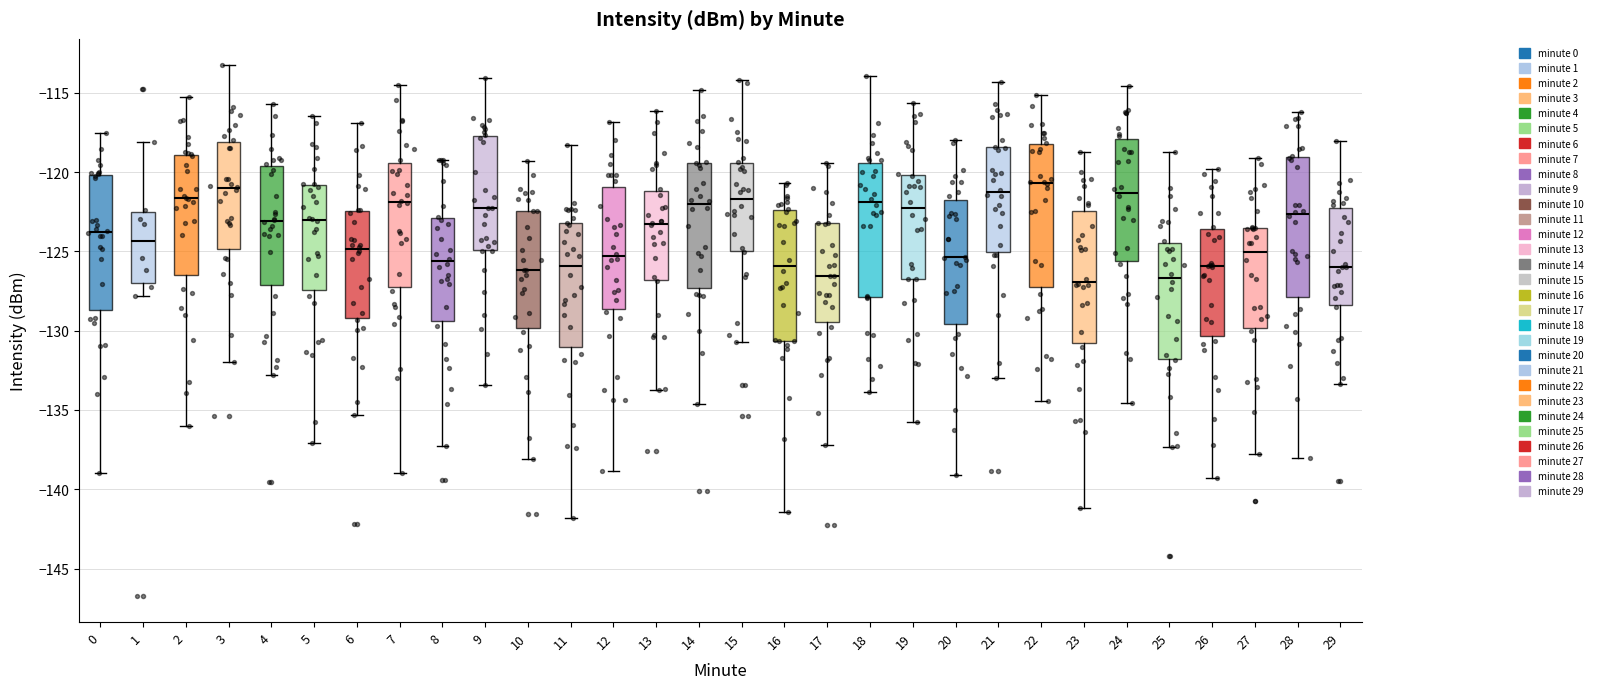

Reading left to right, transcribe this box plot: for each box, give where its median line is, the range the box spans, and where its two whiskers end, as read against the y-axis. The values are not printed on the chart, so give them approximately, as read against the axis.

0: median -124.0, box -128.5 to -120.0, whiskers -139.0 to -117.5
1: median -124.5, box -127.0 to -122.5, whiskers -128.0 to -118.0
2: median -121.5, box -126.5 to -119.0, whiskers -136.0 to -115.5
3: median -121.0, box -125.0 to -118.0, whiskers -132.0 to -113.5
4: median -123.0, box -127.0 to -119.5, whiskers -133.0 to -115.5
5: median -123.0, box -127.5 to -121.0, whiskers -137.0 to -116.5
6: median -125.0, box -129.0 to -122.5, whiskers -135.5 to -117.0
7: median -122.0, box -127.0 to -119.5, whiskers -139.0 to -114.5
8: median -125.5, box -129.5 to -123.0, whiskers -137.5 to -119.0
9: median -122.5, box -125.0 to -117.5, whiskers -133.5 to -114.0
10: median -126.0, box -130.0 to -122.5, whiskers -138.0 to -119.5
11: median -126.0, box -131.0 to -123.0, whiskers -142.0 to -118.5
12: median -125.5, box -128.5 to -121.0, whiskers -139.0 to -117.0
13: median -123.5, box -127.0 to -121.0, whiskers -133.5 to -116.0
14: median -122.0, box -127.5 to -119.5, whiskers -134.5 to -115.0
15: median -121.5, box -125.0 to -119.5, whiskers -130.5 to -114.0
16: median -126.0, box -130.5 to -122.5, whiskers -141.5 to -120.5
17: median -126.5, box -129.5 to -123.0, whiskers -137.0 to -119.5
18: median -122.0, box -128.0 to -119.5, whiskers -134.0 to -114.0
19: median -122.5, box -127.0 to -120.0, whiskers -135.5 to -115.5
20: median -125.5, box -129.5 to -122.0, whiskers -139.0 to -118.0
21: median -121.5, box -125.0 to -118.5, whiskers -133.0 to -114.5
22: median -120.5, box -127.0 to -118.5, whiskers -134.5 to -115.0
23: median -127.0, box -131.0 to -122.5, whiskers -141.0 to -118.5
24: median -121.5, box -125.5 to -118.0, whiskers -134.5 to -114.5
25: median -126.5, box -132.0 to -124.5, whiskers -137.5 to -118.5
26: median -126.0, box -130.5 to -123.5, whiskers -139.5 to -120.0
27: median -125.0, box -130.0 to -123.5, whiskers -138.0 to -119.0
28: median -122.5, box -128.0 to -119.0, whiskers -138.0 to -116.0
29: median -126.0, box -128.5 to -122.5, whiskers -133.5 to -118.0